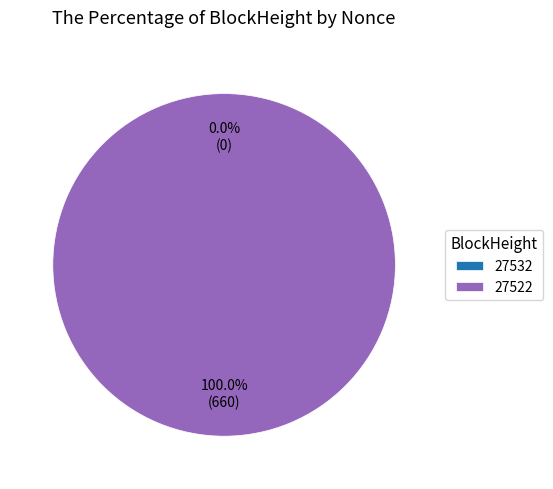

Between 27522 and 27532, which is larger?

27522